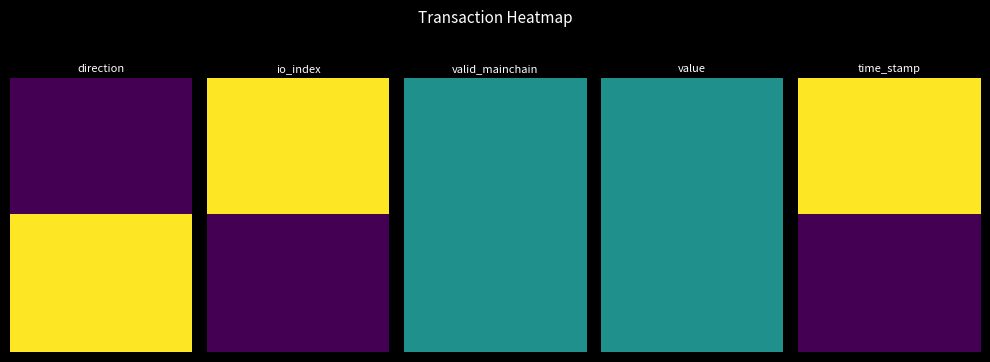

What is the total value across all series at 1?

1